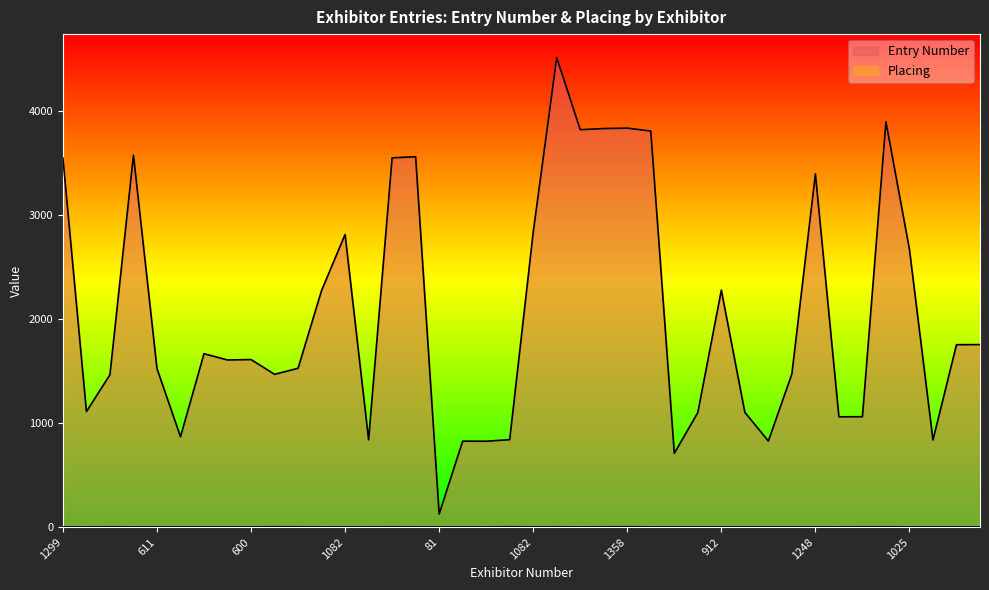

Which series has the largest range (max minus min)?

Entry Number